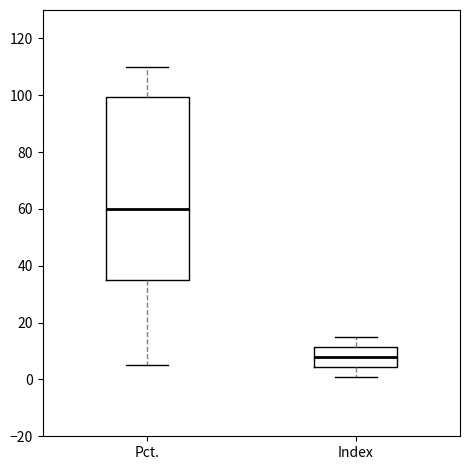

Which box is the tallest, from its lower edge to its upper edge?

Pct.